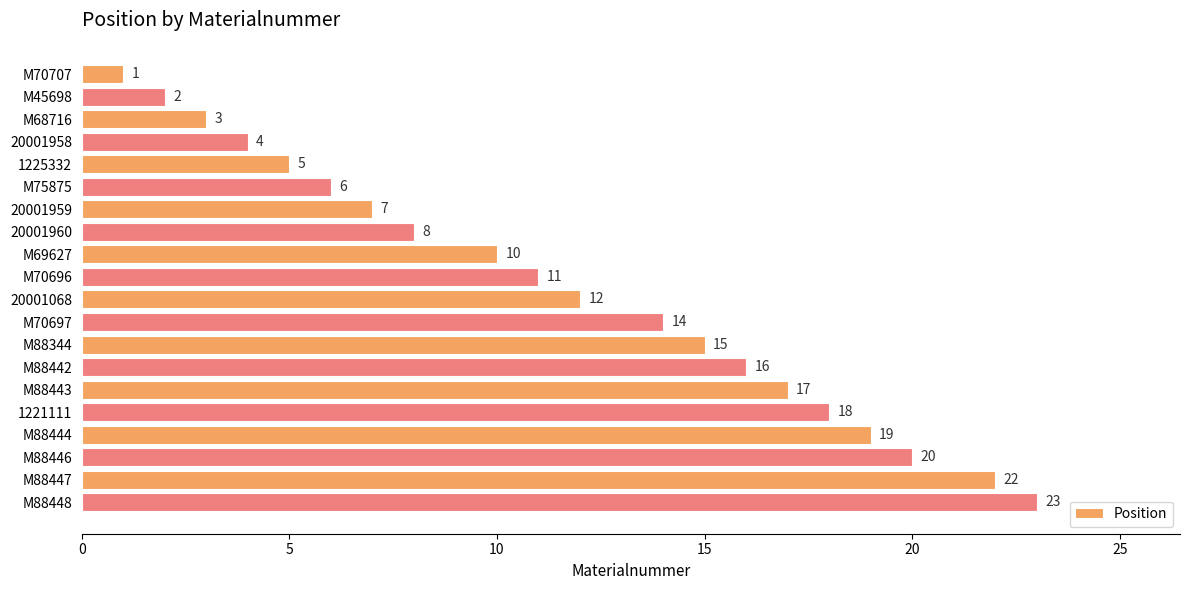

What value does the data have at M88446?

20